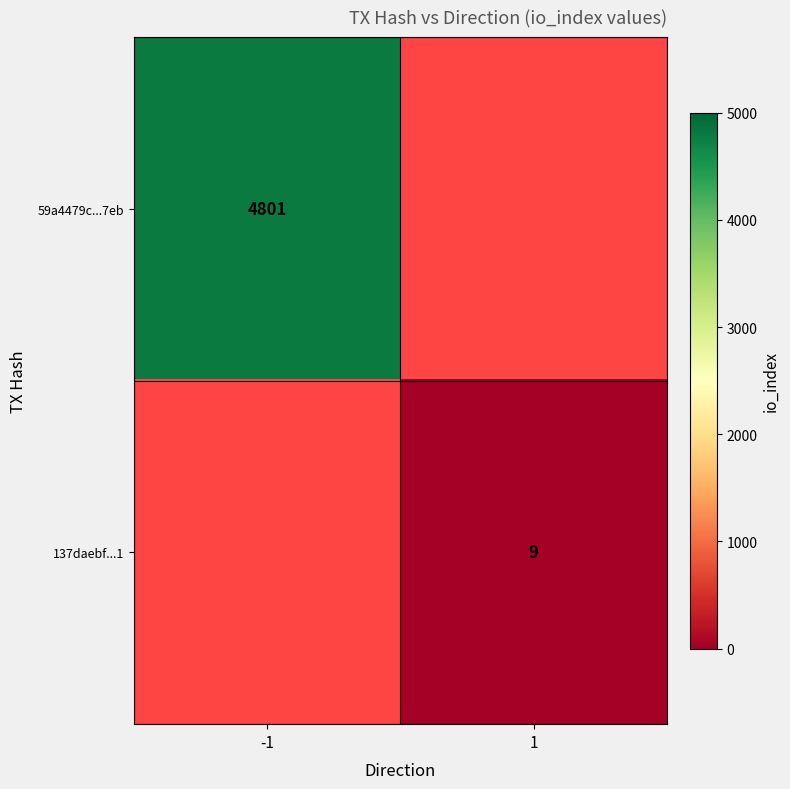

How many data points does each series have?

2